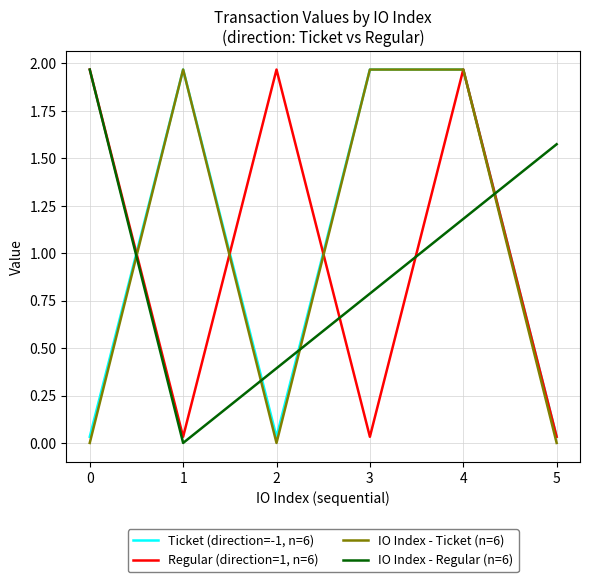

The Regular (direction=1, n=6) series shows 0.0 at 2. True or false?

False